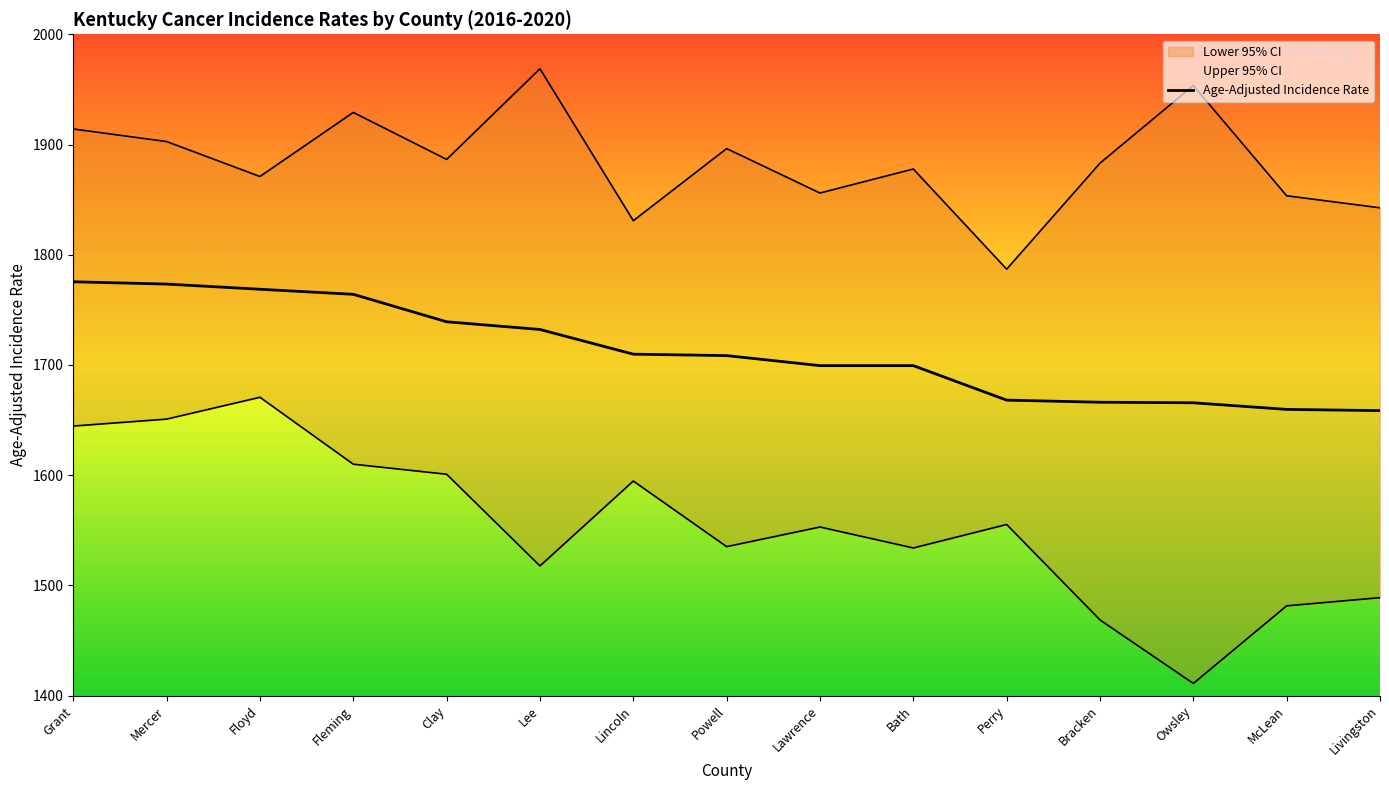

Where is the data nearest to the value 1717?

Lincoln